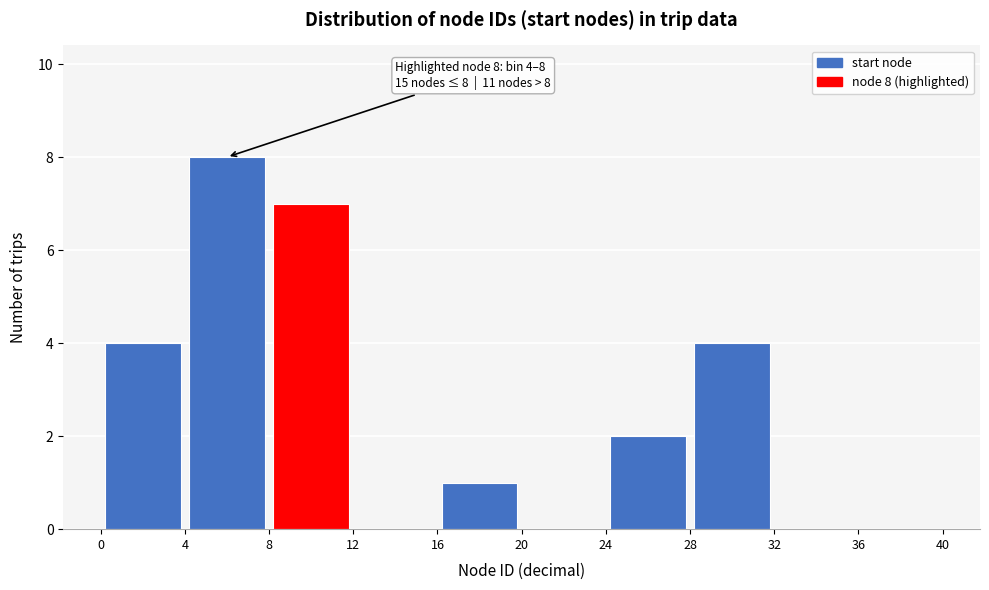

Which range on the x-axis has the tallest bar?

4 to 8